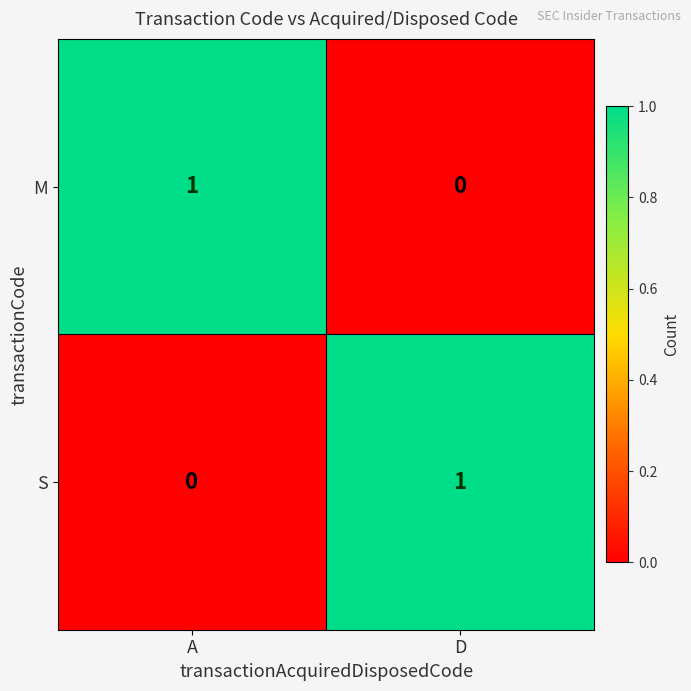

The value of S at D is 1. True or false?

True